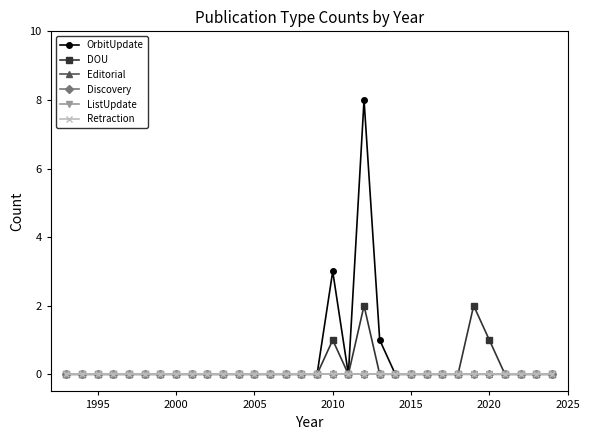

Is this an area chart (filled region under the line)?

No